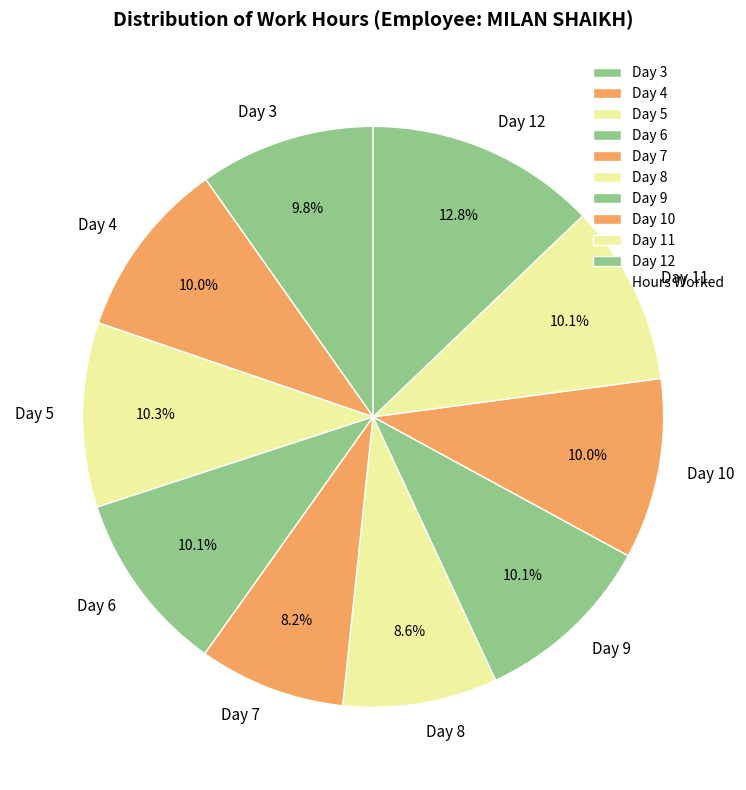

Between Day 11 and Day 8, which is larger?

Day 11